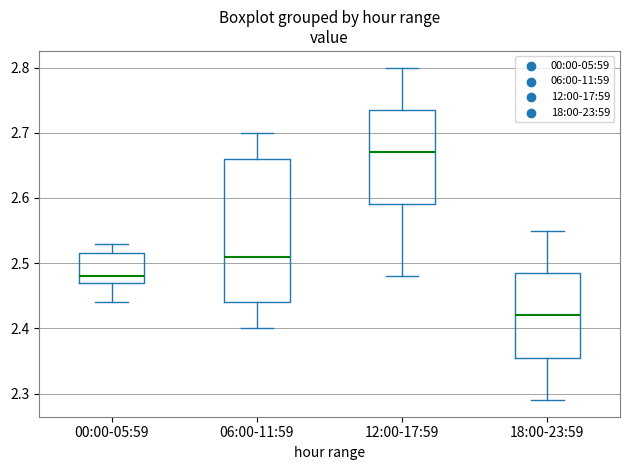

Reading left to right, read every box against the y-axis: the position of its median line, the range the box covers, and the ends of its whiskers. The values are not printed on the chart, so give them approximately, as read against the axis.

00:00-05:59: median 2.48, box 2.47 to 2.52, whiskers 2.44 to 2.53
06:00-11:59: median 2.51, box 2.44 to 2.66, whiskers 2.40 to 2.70
12:00-17:59: median 2.67, box 2.59 to 2.74, whiskers 2.48 to 2.80
18:00-23:59: median 2.42, box 2.36 to 2.49, whiskers 2.29 to 2.55